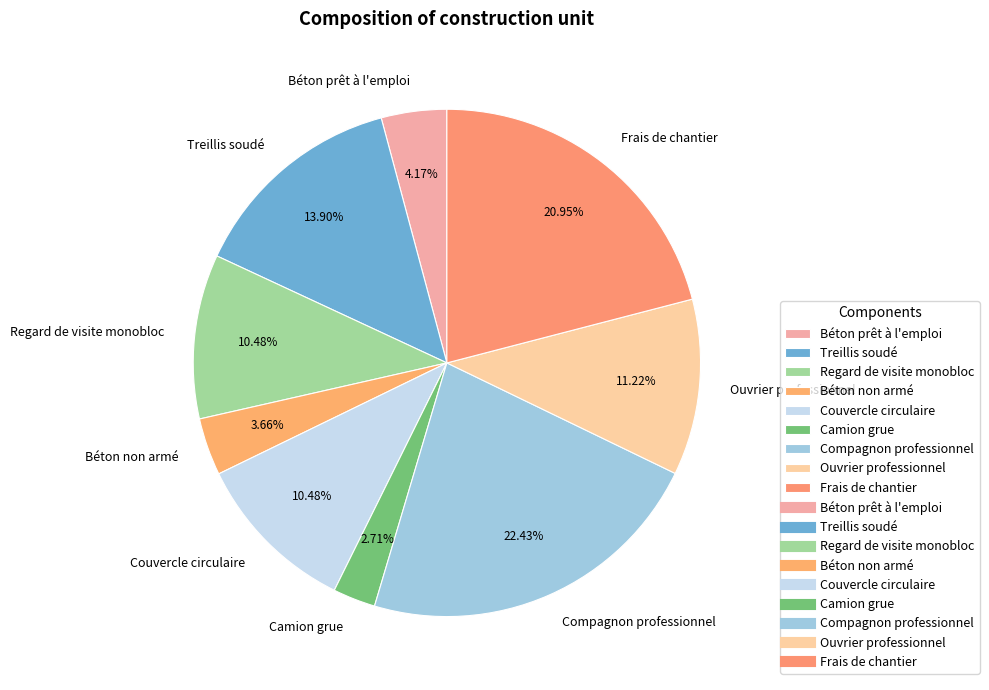

Which slice is the smallest?

Camion grue